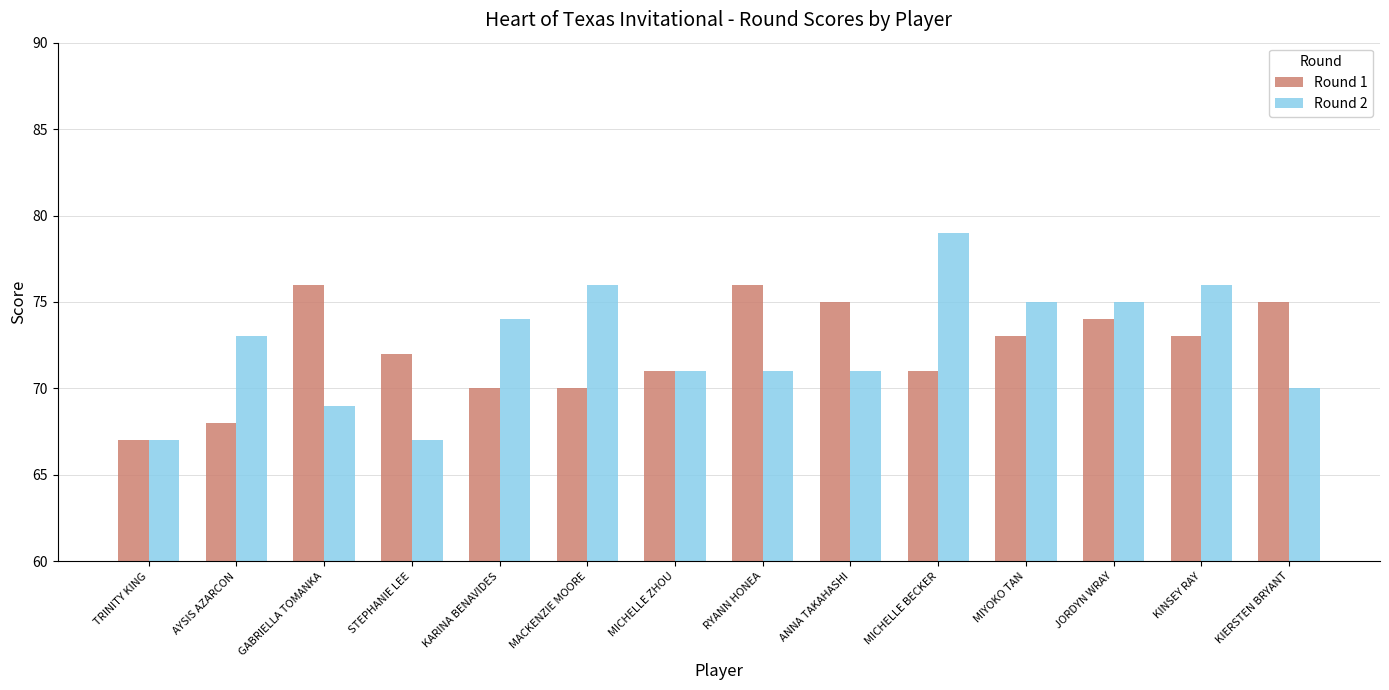

What is the total value across all series at KARINA BENAVIDES?

144